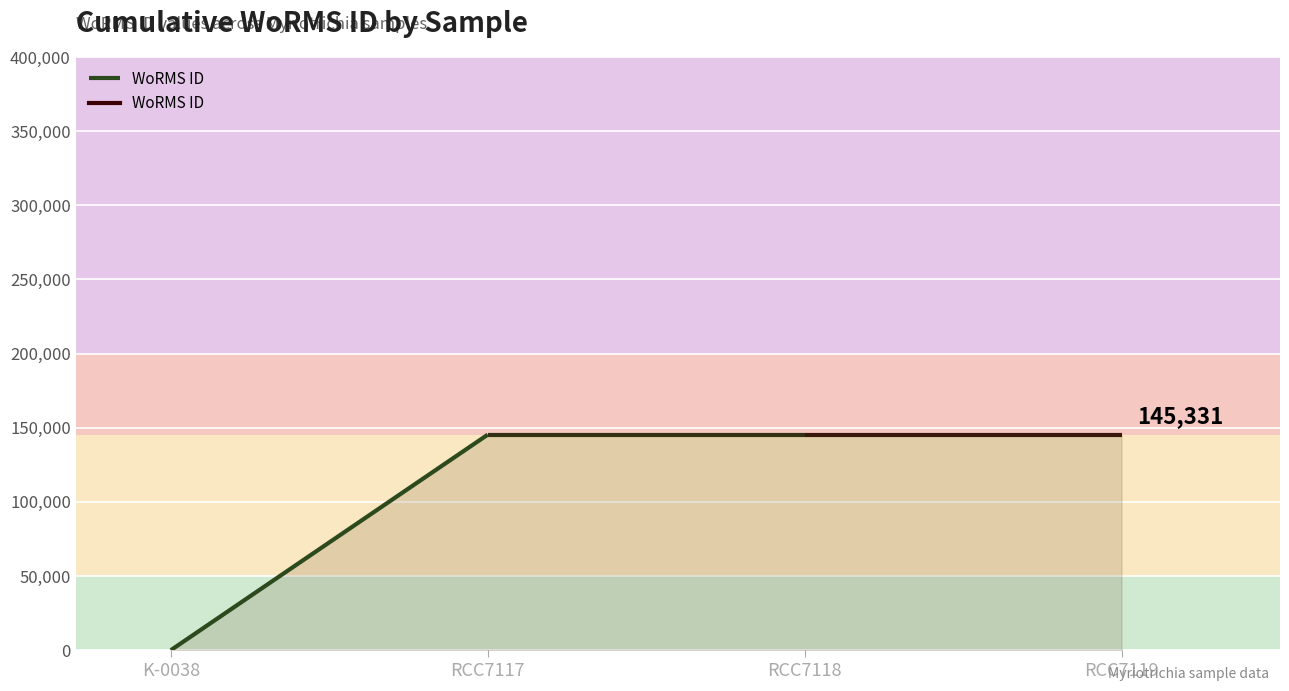

Which label corresponds to the largest value in the chart?

RCC7117